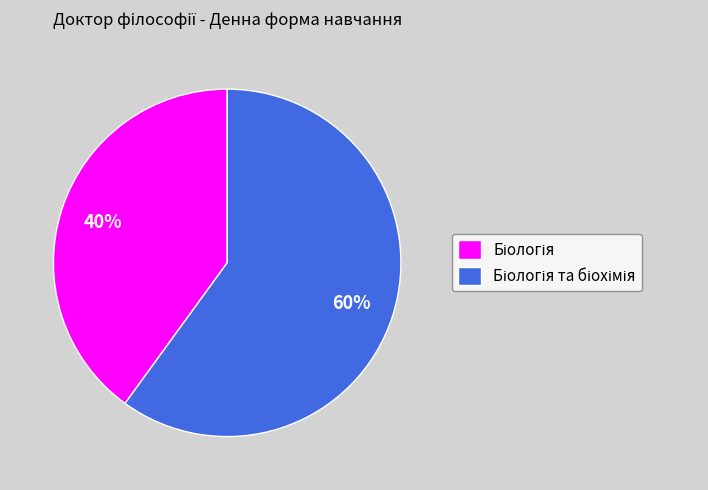

To the nearest percent, what is the difference between the largest and smallest slice percentages?

20%